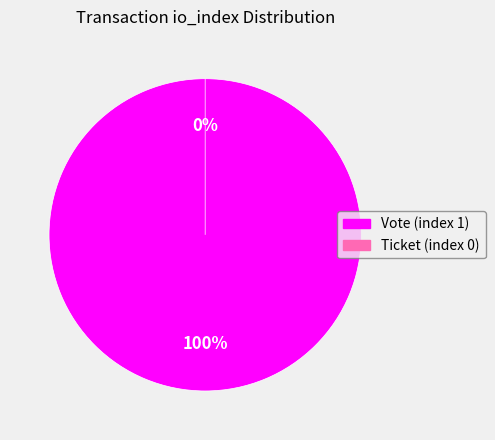

Which category has the smallest portion of the pie?

Ticket (index 0)